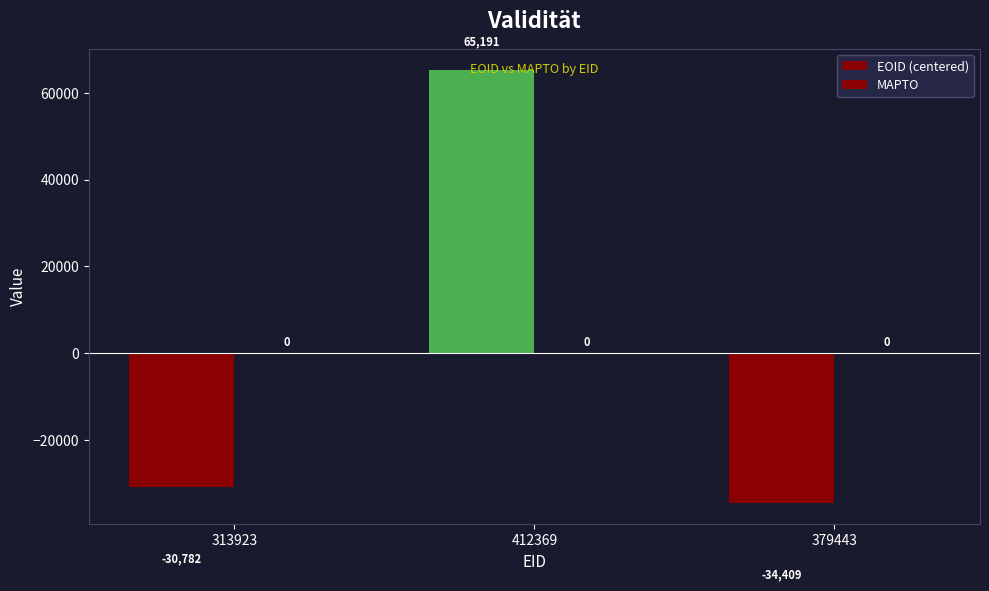

How many series are shown in this chart?

1